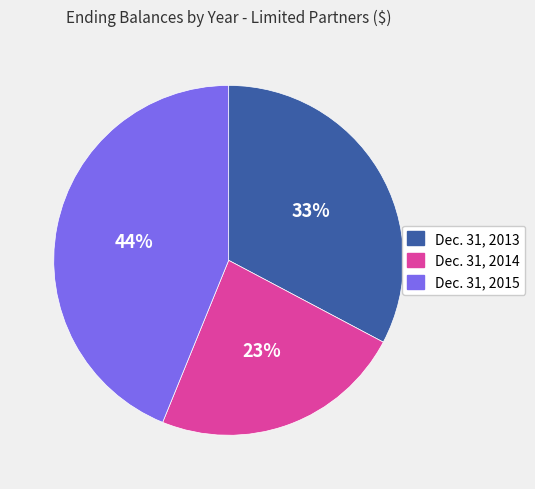

How many slices are in this pie chart?

3